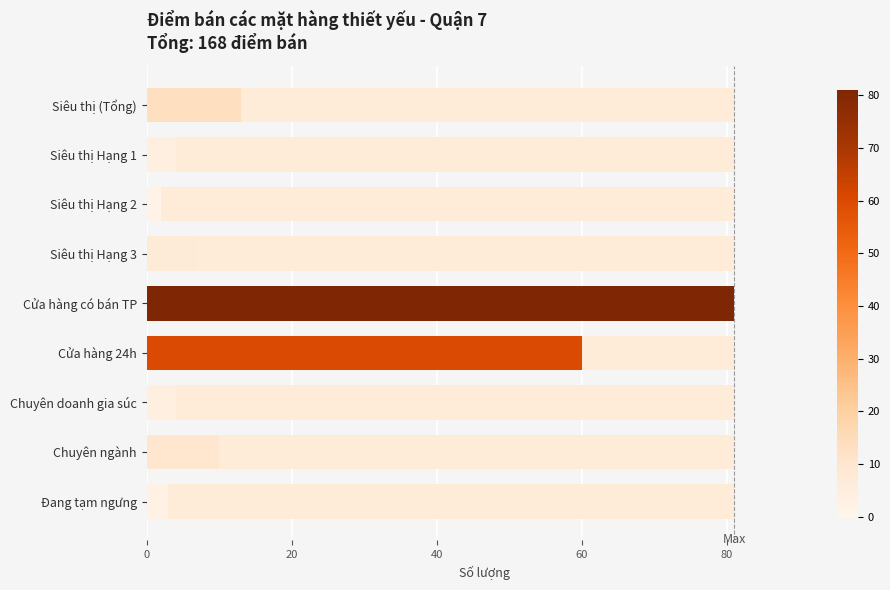

True or false: the data shows 37 at Cửa hàng 24h.

False